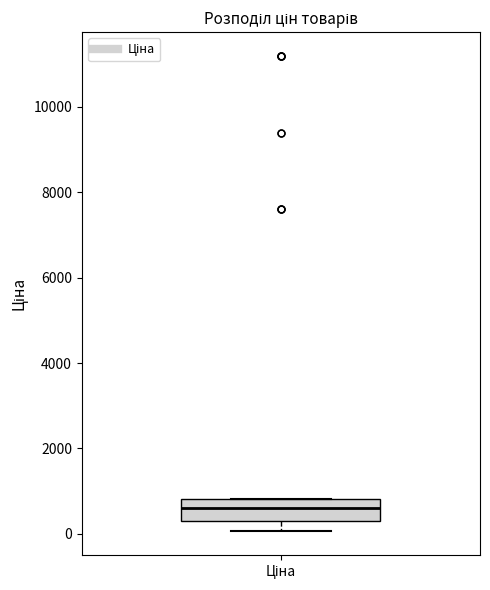

Read this box plot against the y-axis: the position of the median line, the range covered by the box, and the ends of both whiskers. The values are not printed on the chart, so give them approximately, as read against the axis.

median 600, box 400 to 800, whiskers 0 to 800